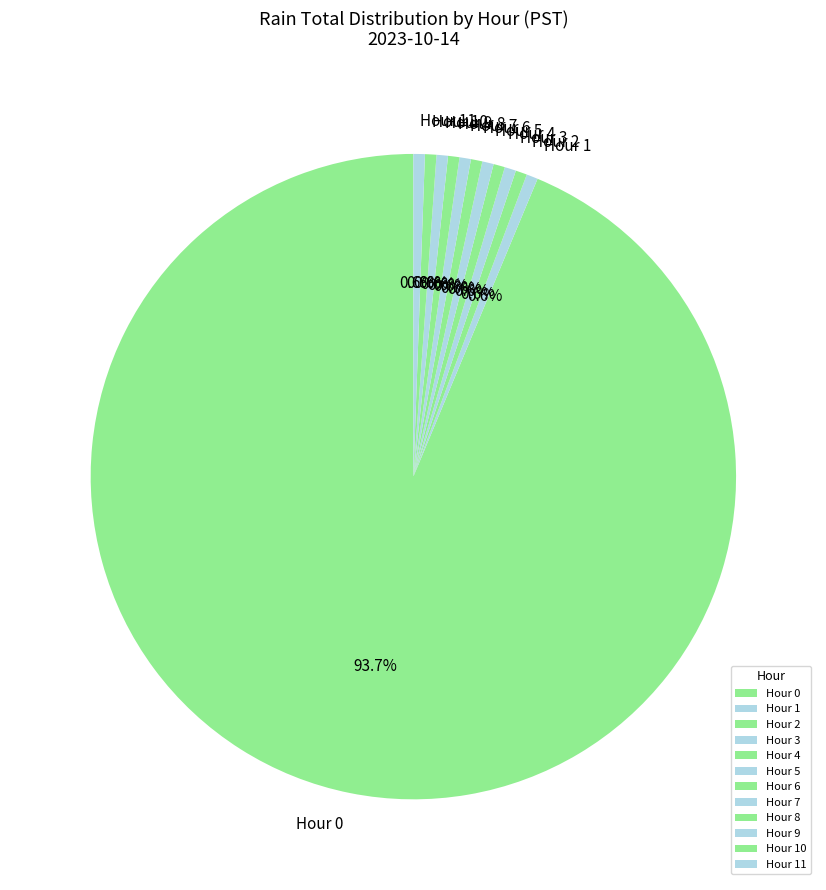

Count the number of slices in the pie.

12